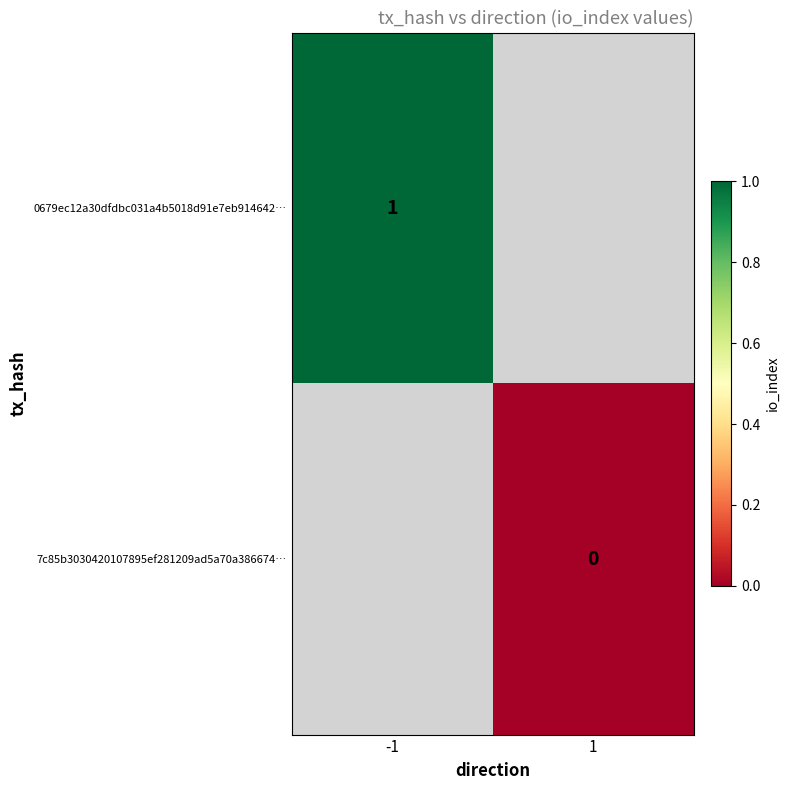

The 0679ec12a30dfdbc031a4b5018d91e7eb914642… series shows 0 at -1. True or false?

False